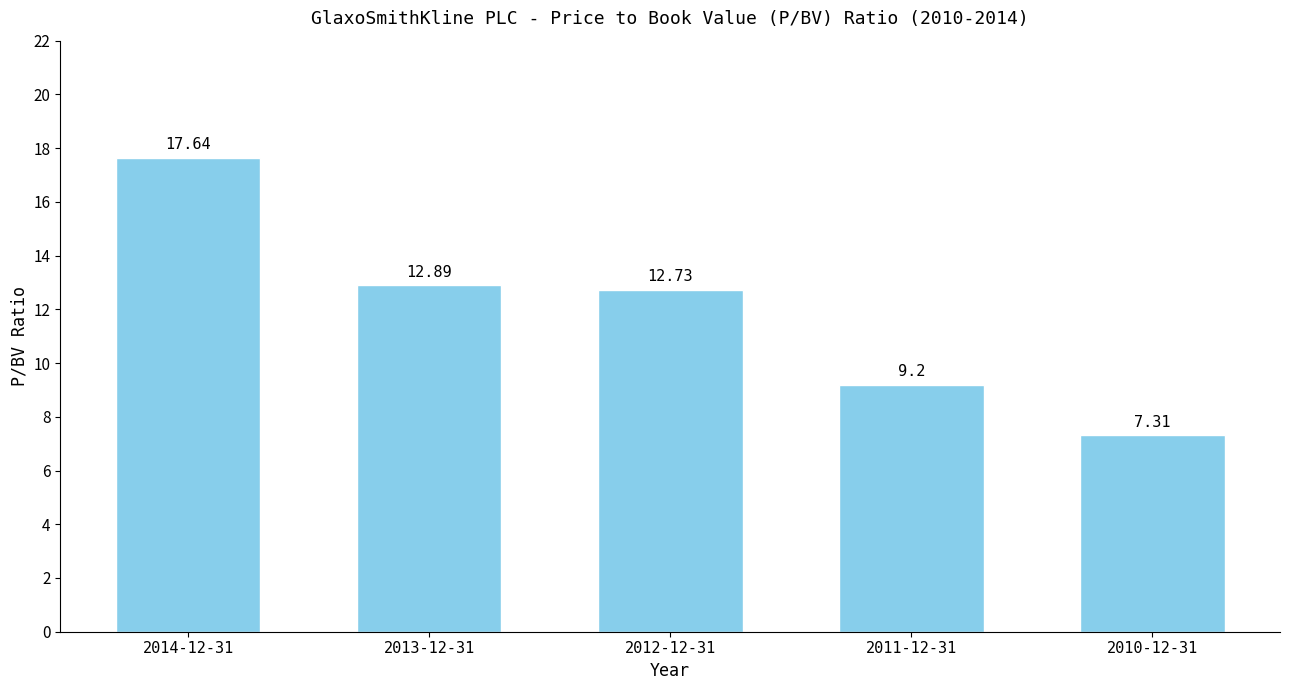

At which label does the data first exceed 12?

2014-12-31